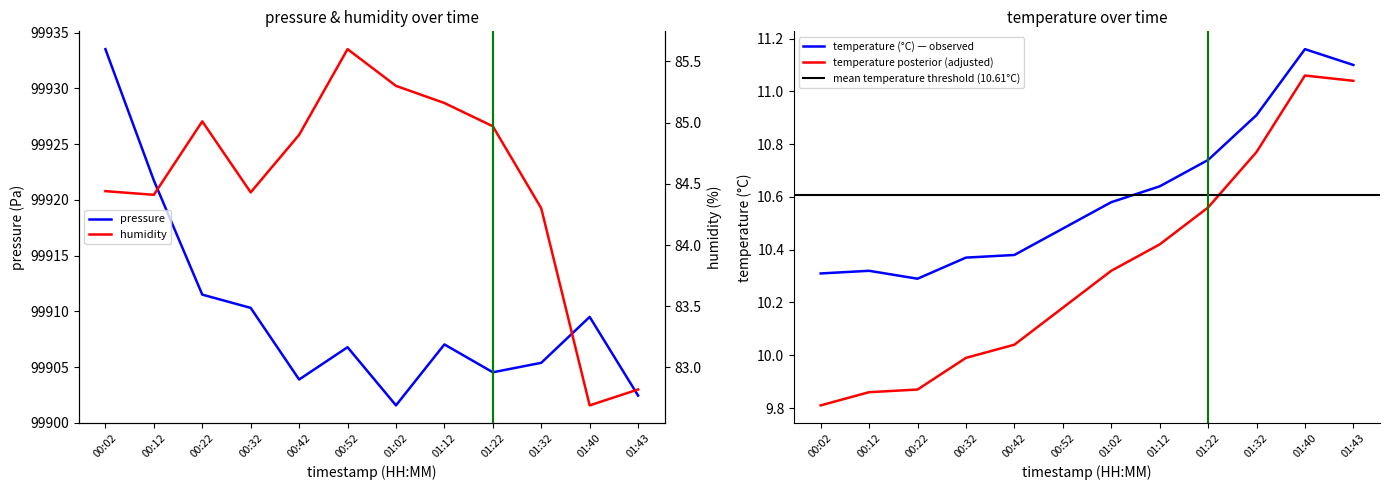

At which category is the sum across all series the highest?

00:02